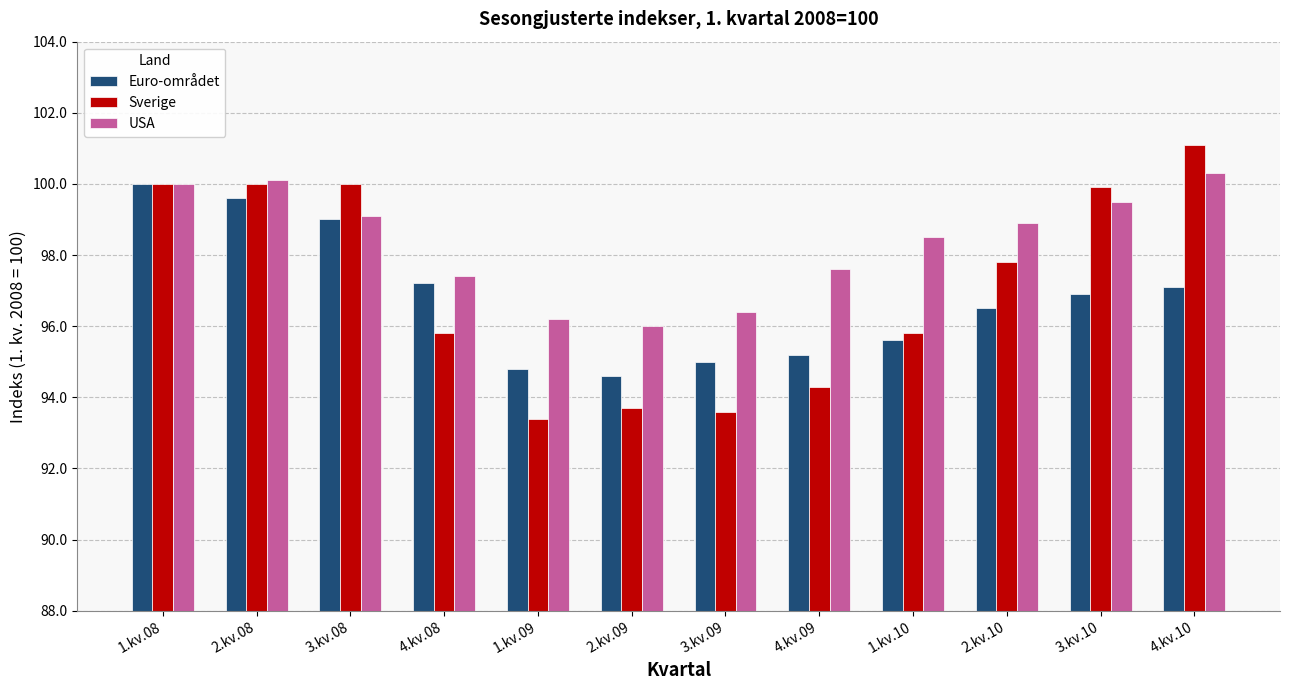

List the series in order of their peak value, lowest first.

Euro-området, USA, Sverige